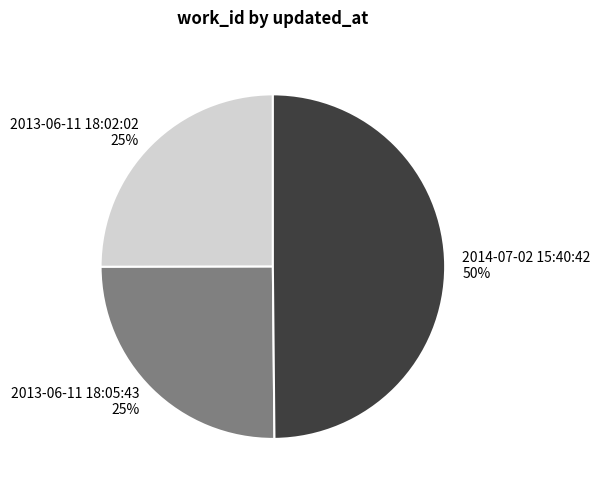

To the nearest percent, what portion does 2013-06-11 18:05:43 25% represent?

25%